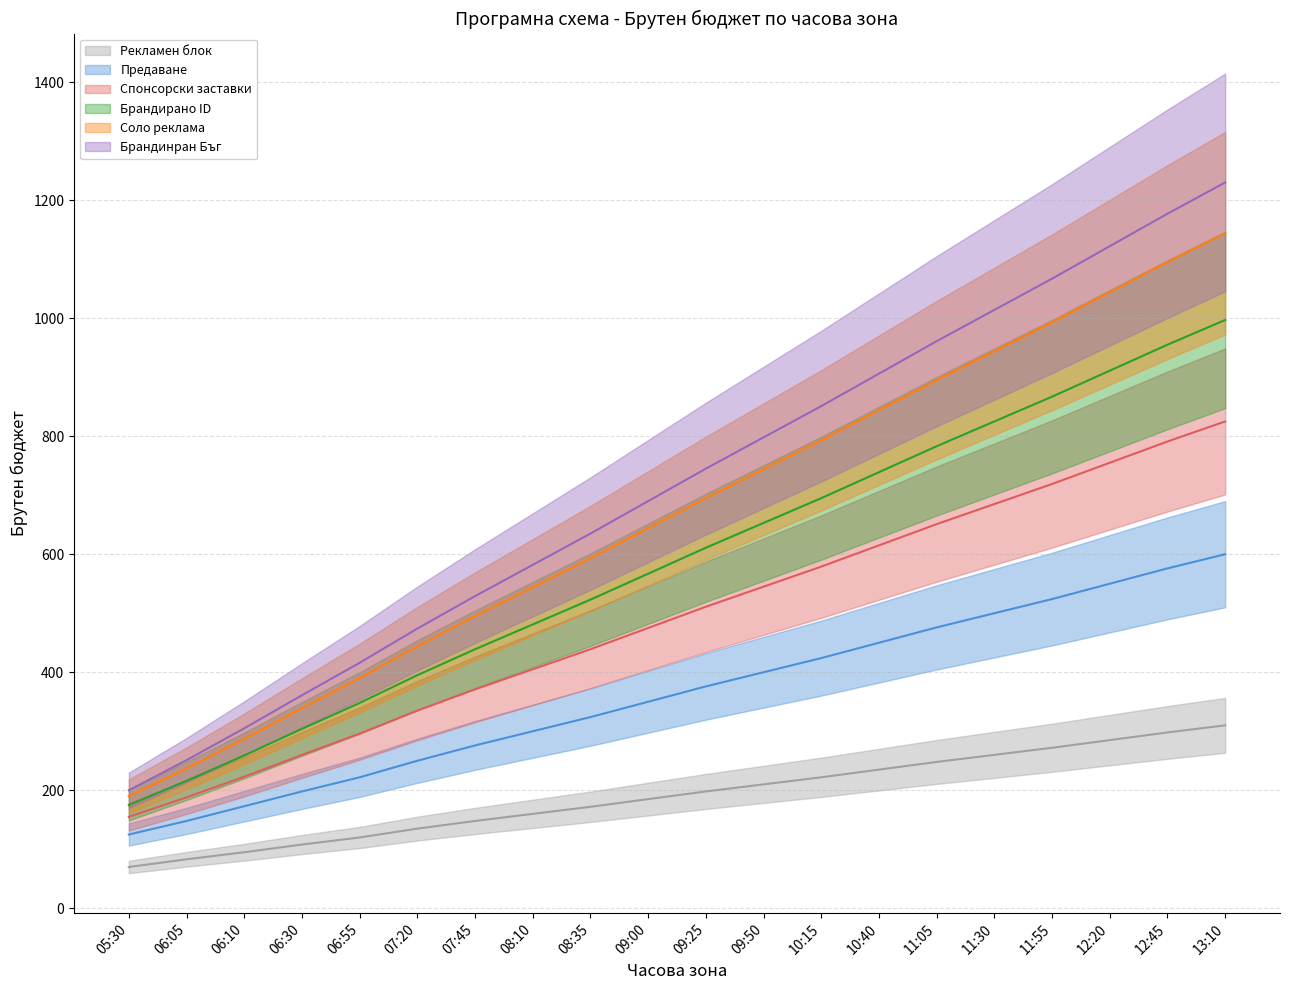

What is the label of the 13th point from the left?

10:15